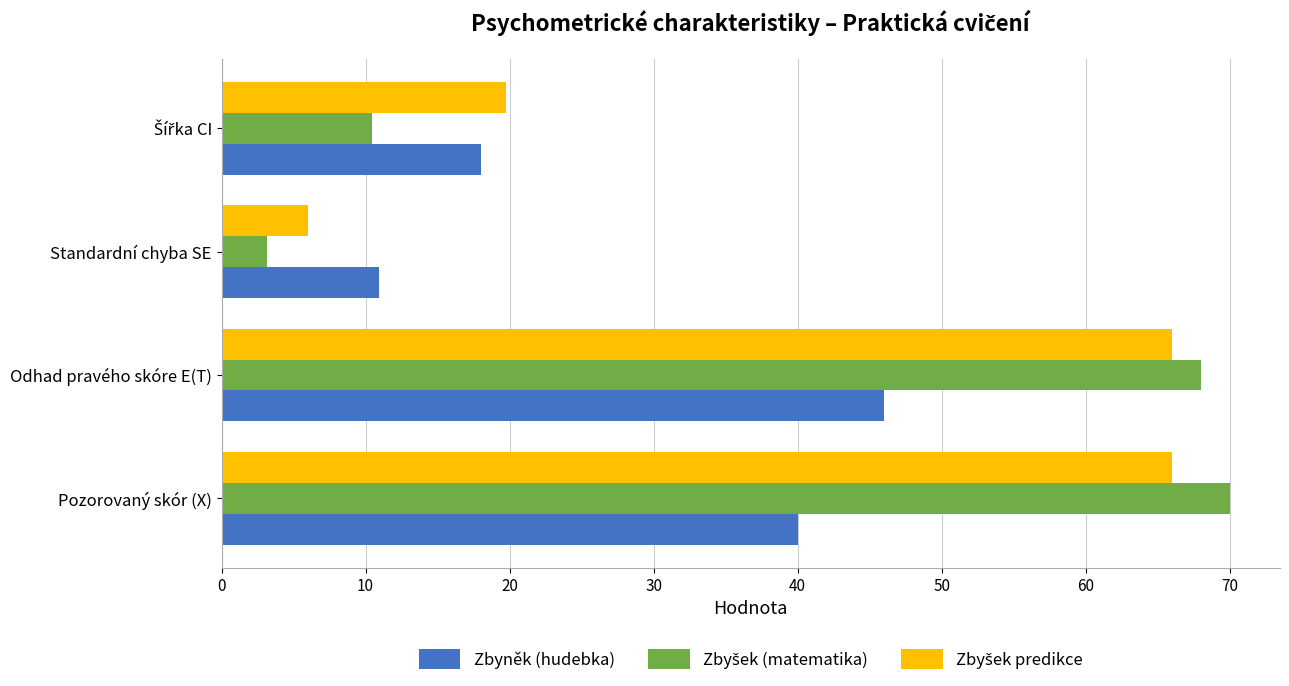

Which category has the lowest value in the Zbyněk (hudebka) series?

Standardní chyba SE